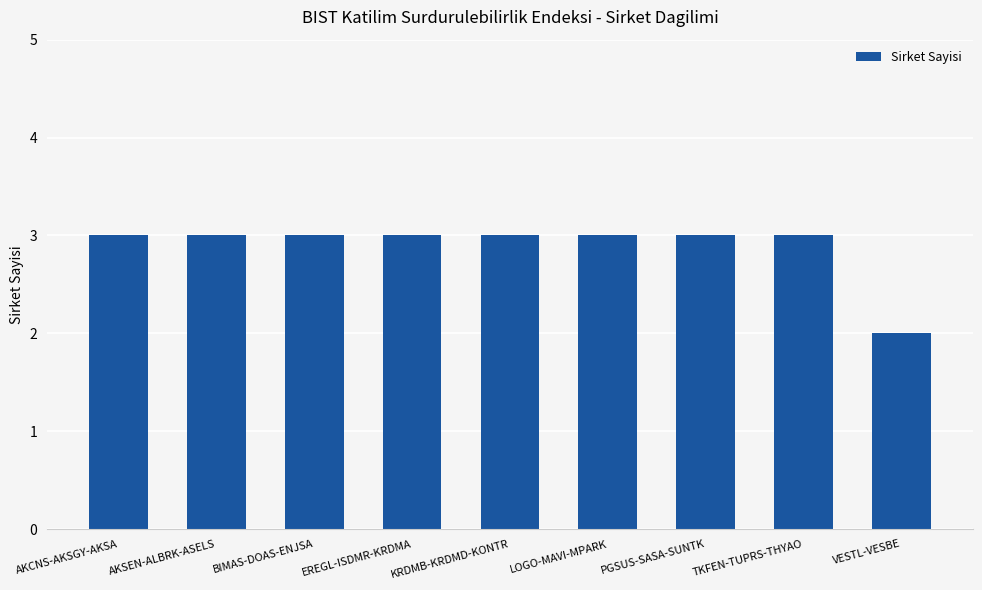

What is the smallest value displayed?

2